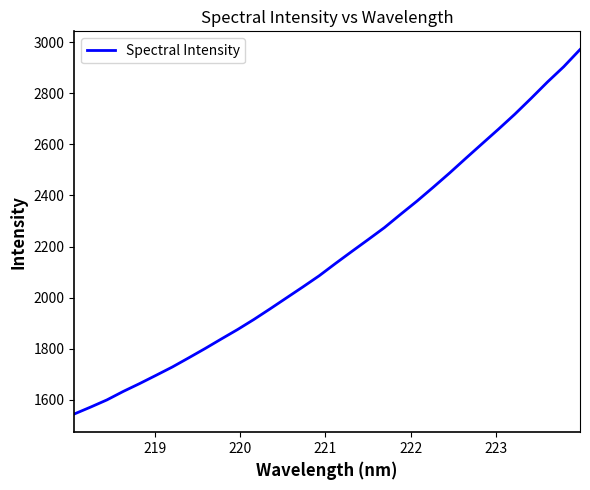

What is the minimum value shown in the chart?

1544.5